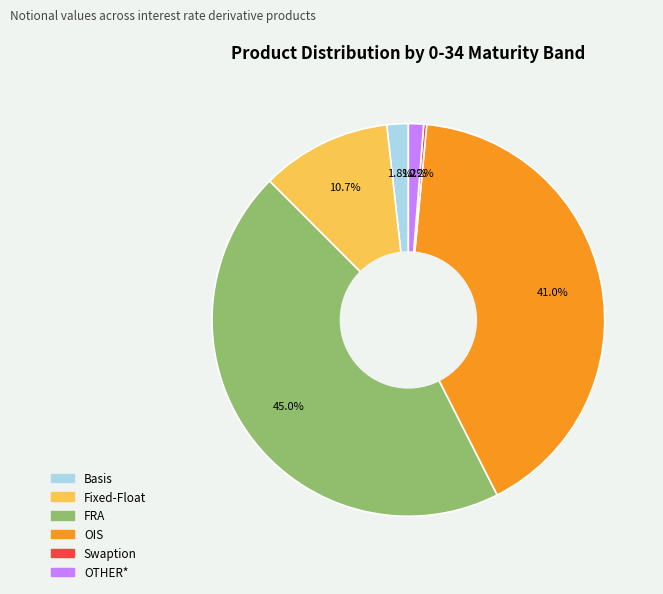

Approximately how many times larger is the value at Fixed-Float compared to OIS?

0.3